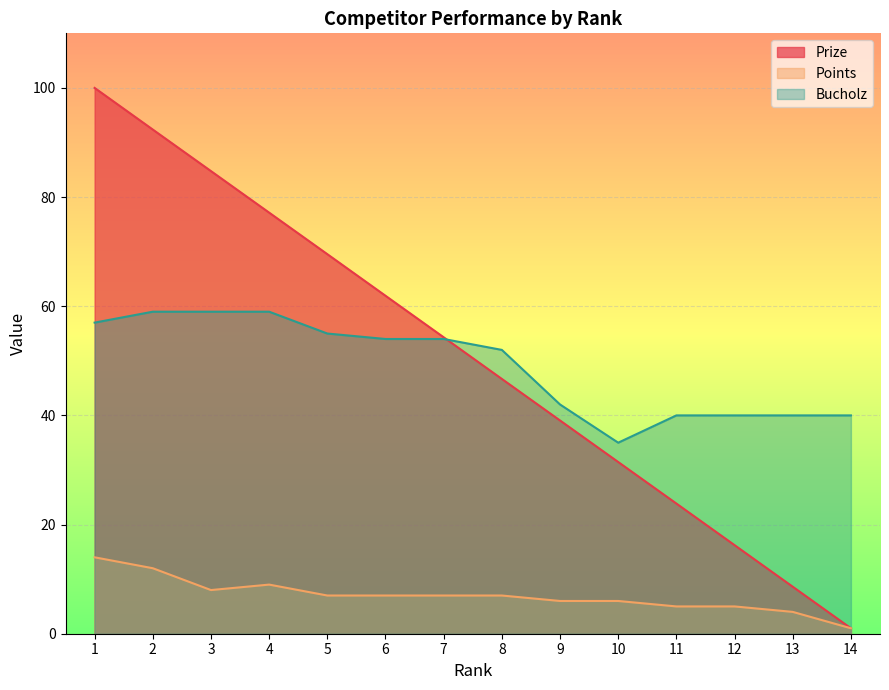

Which label corresponds to the largest value in the chart?

1